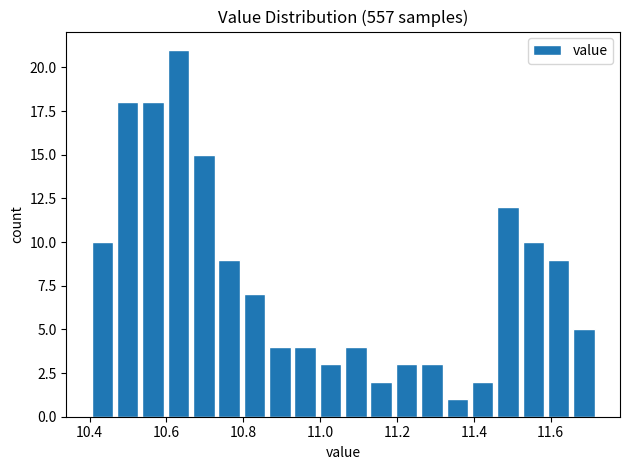

Around what value on the x-axis is the tallest bar? Give the approximate position of its centre, as read against the axis.

10.64